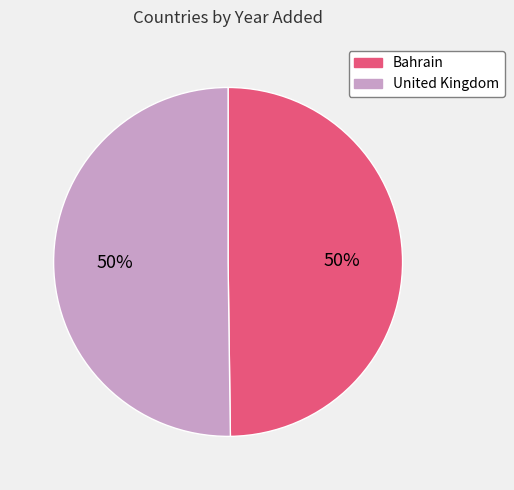

Do Bahrain and United Kingdom together represent more than half of the pie?

Yes